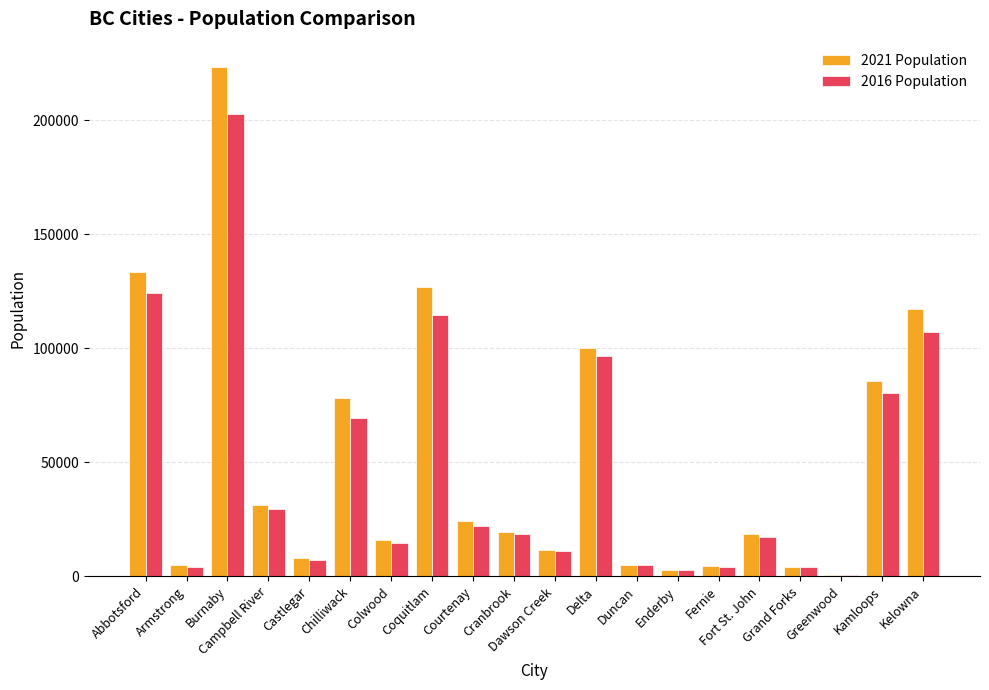

Count the number of categories in the chart.

20